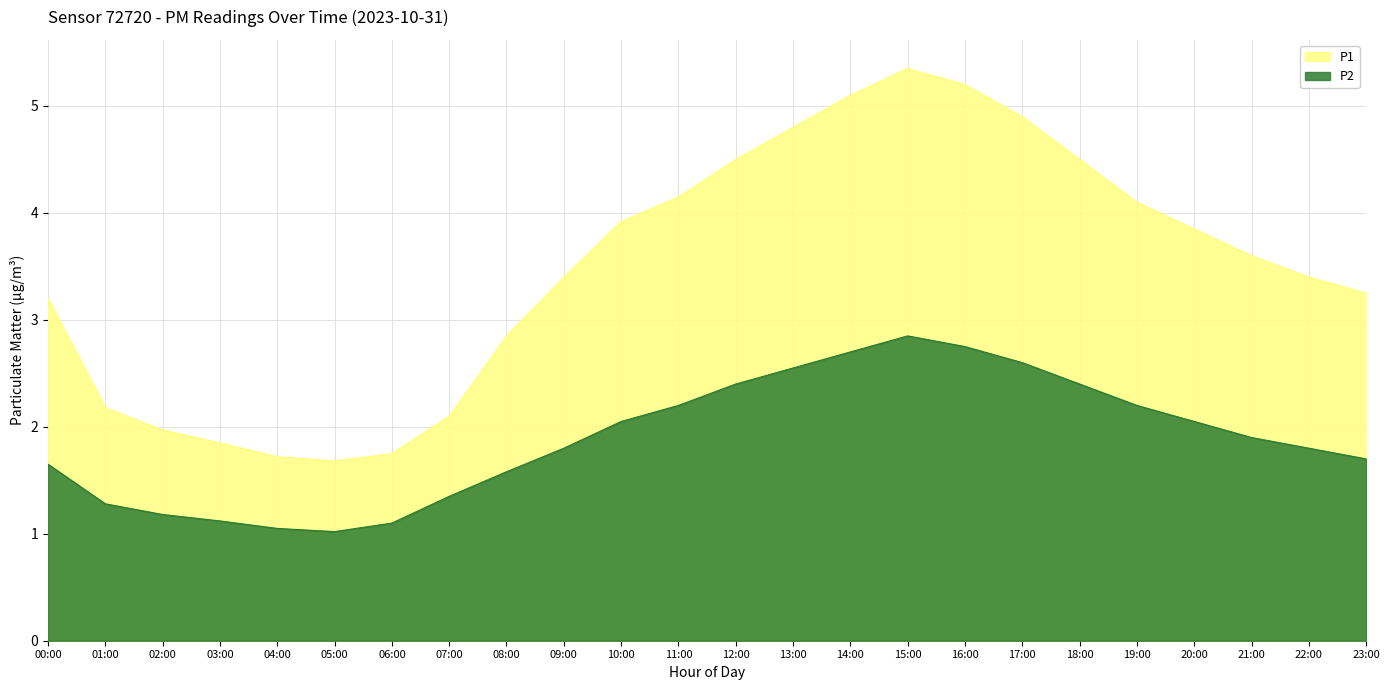

How many lines are shown in the chart?

2